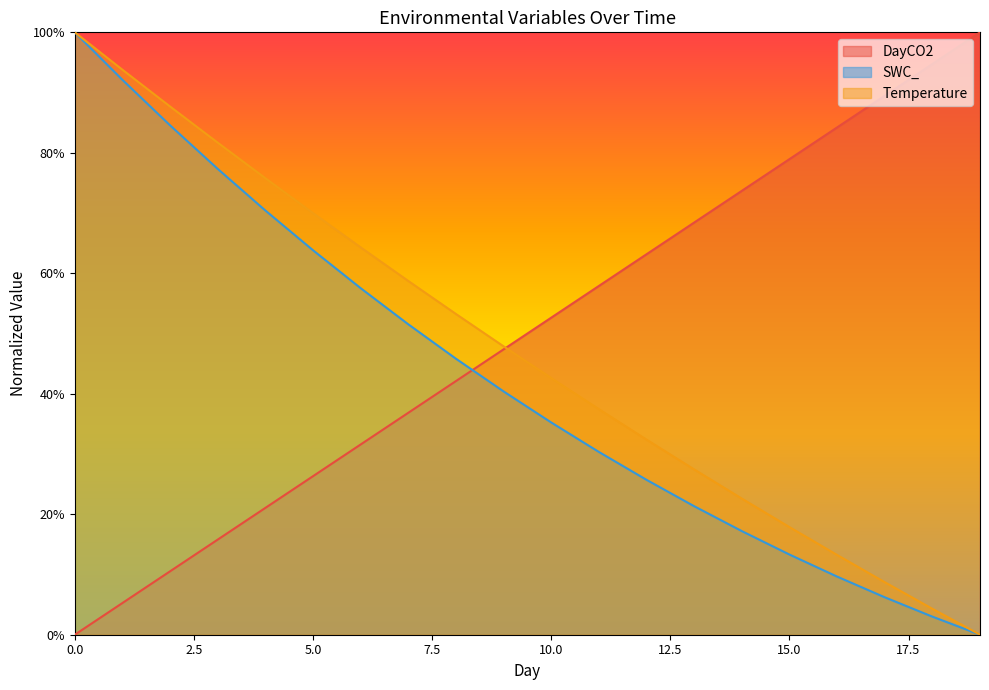

Between which two adjacent categories do DayCO2 and SWC_ first intersect?

8 and 9